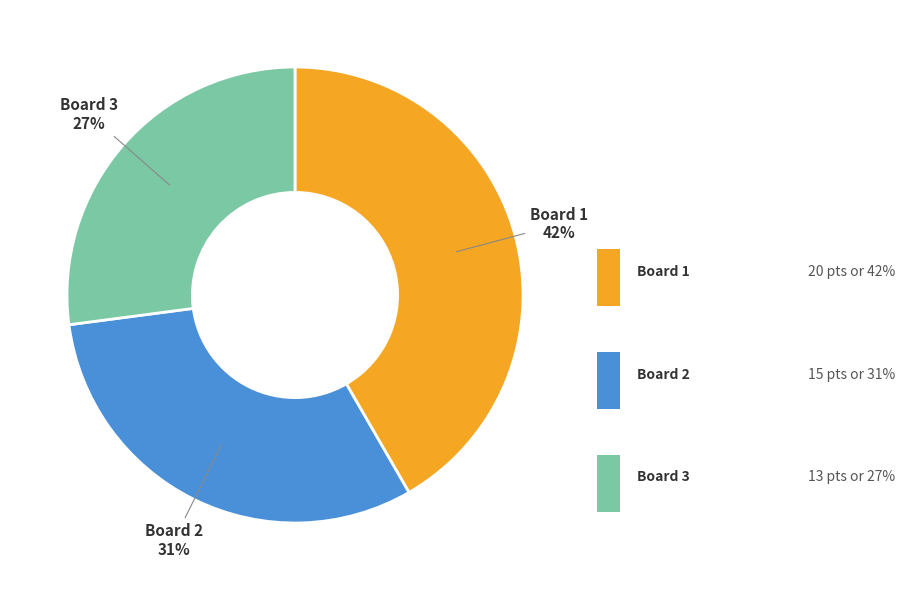

What percentage is NOT represented by Board 1?

58.3%